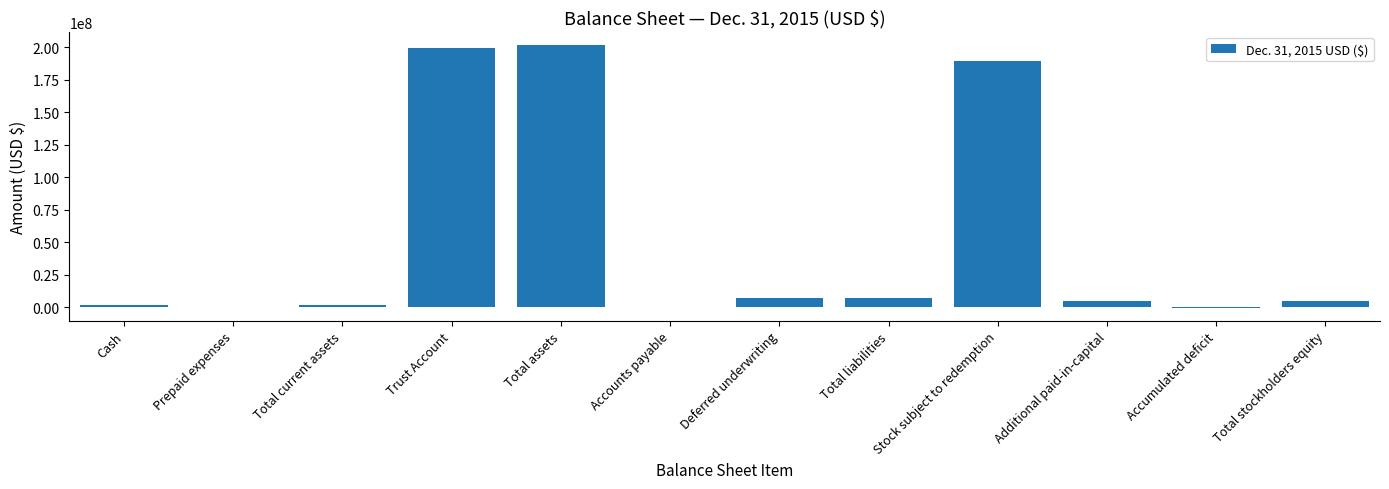

What is the sum of all values?

619559000